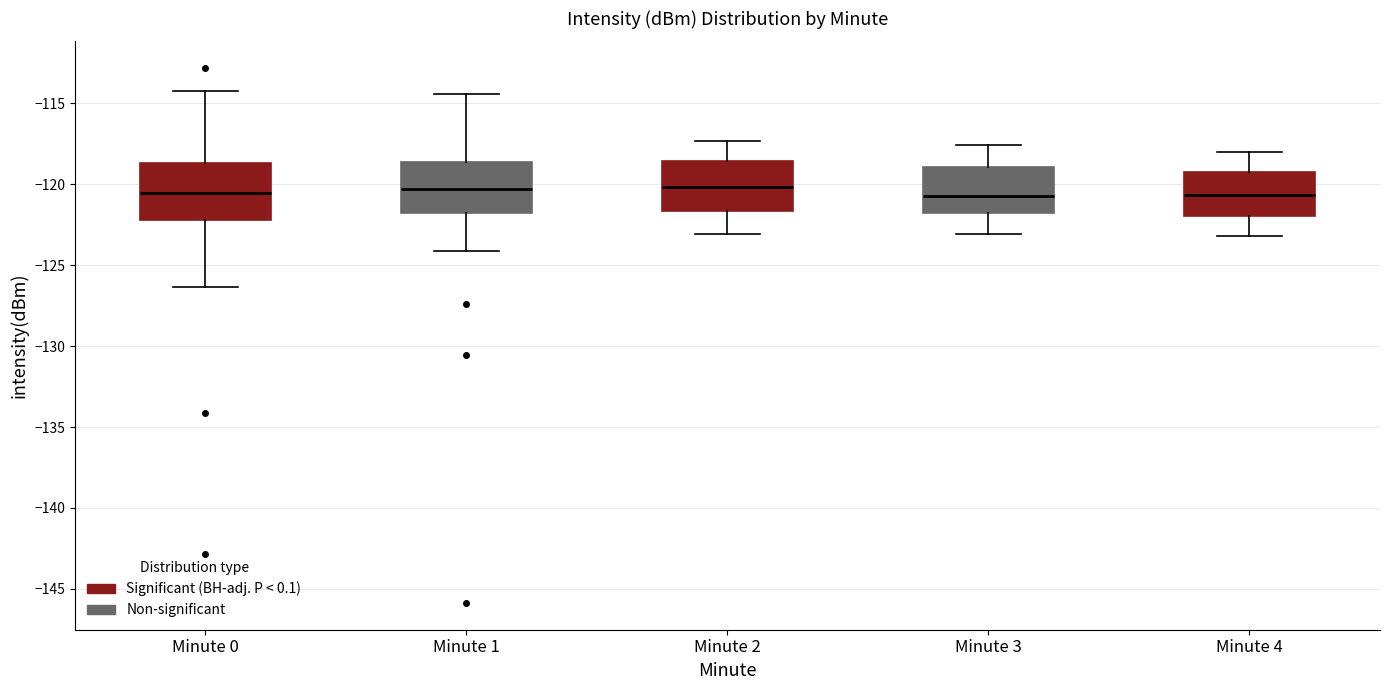

Reading left to right, transcribe this box plot: for each box, give where its median line is, the range the box spans, and where its two whiskers end, as read against the y-axis. The values are not printed on the chart, so give them approximately, as read against the axis.

Minute 0: median -120.5, box -122.0 to -118.5, whiskers -126.5 to -114.0
Minute 1: median -120.5, box -122.0 to -118.5, whiskers -124.0 to -114.5
Minute 2: median -120.0, box -121.5 to -118.5, whiskers -123.0 to -117.5
Minute 3: median -120.5, box -122.0 to -119.0, whiskers -123.0 to -117.5
Minute 4: median -120.5, box -122.0 to -119.0, whiskers -123.0 to -118.0